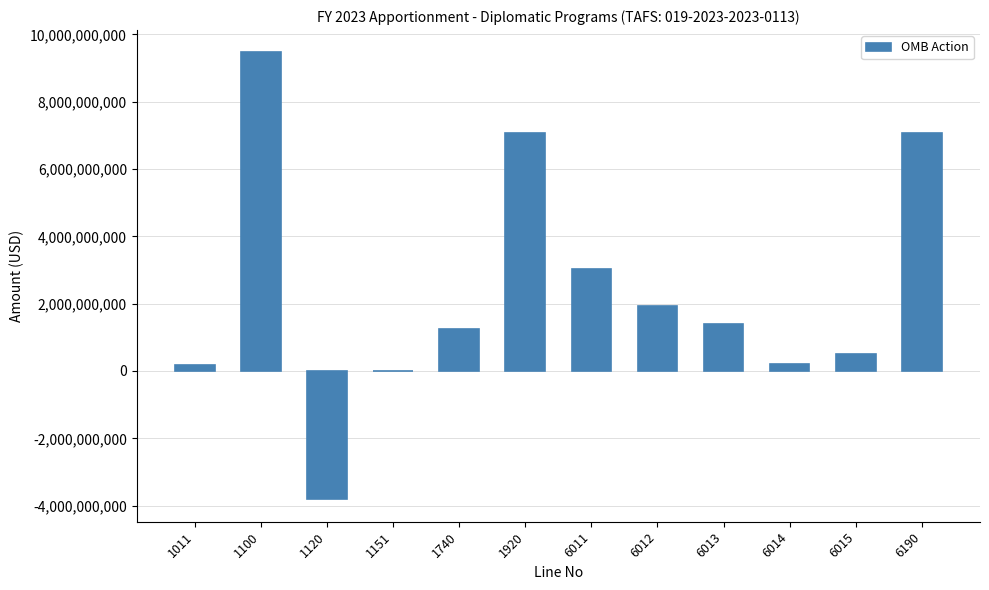

What is the greatest value displayed?

9463159000